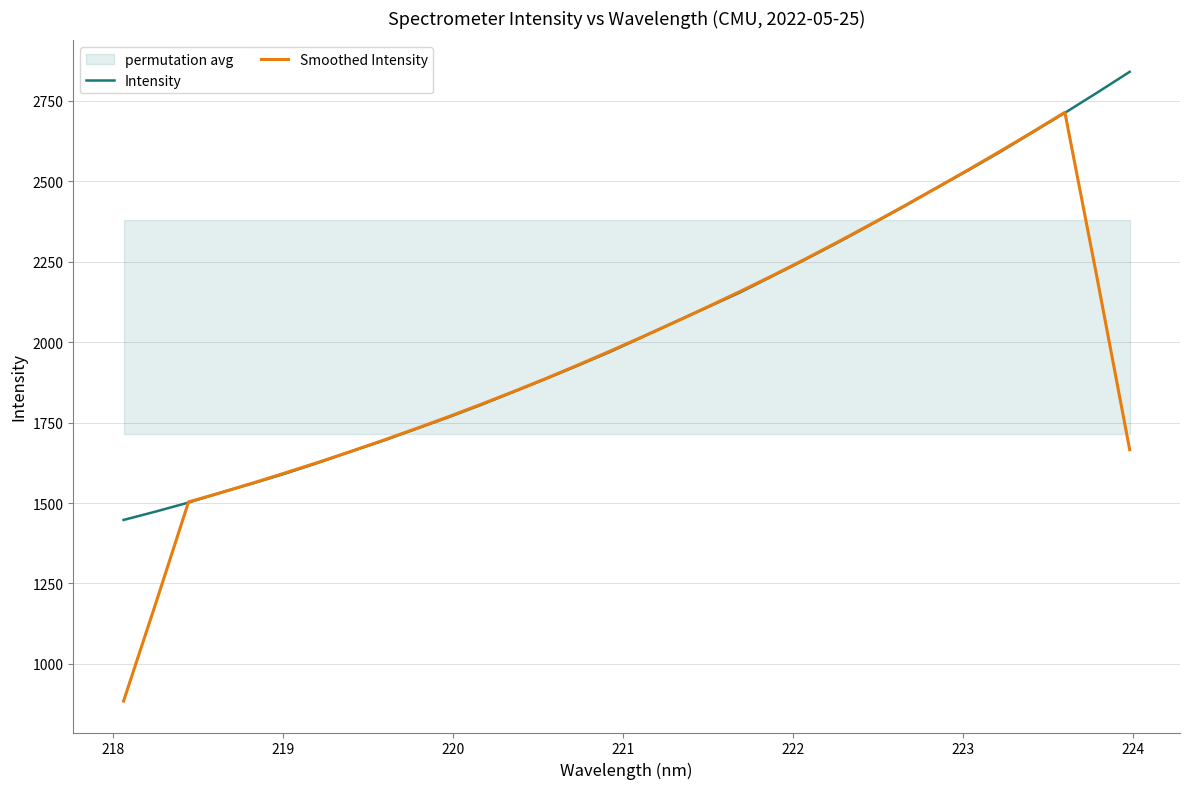

What is the highest value of the Intensity series?

2840.4